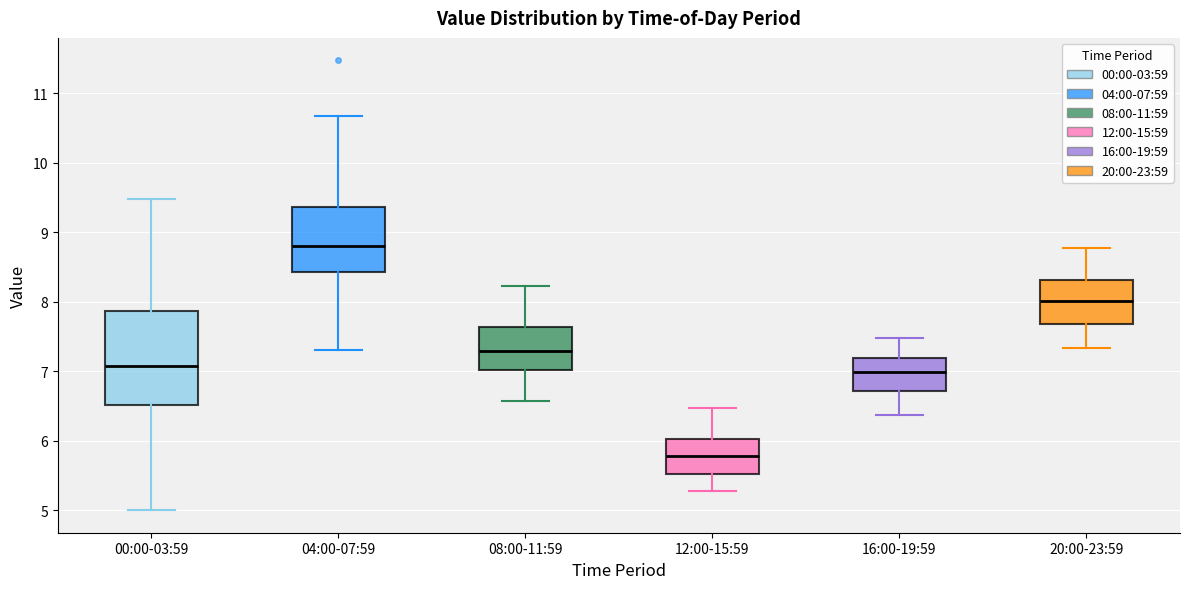

Reading left to right, transcribe this box plot: for each box, give where its median line is, the range the box spans, and where its two whiskers end, as read against the y-axis. The values are not printed on the chart, so give them approximately, as read against the axis.

00:00-03:59: median 7.1, box 6.5 to 7.9, whiskers 5.0 to 9.5
04:00-07:59: median 8.8, box 8.4 to 9.4, whiskers 7.3 to 10.7
08:00-11:59: median 7.3, box 7.0 to 7.6, whiskers 6.6 to 8.2
12:00-15:59: median 5.8, box 5.5 to 6.0, whiskers 5.3 to 6.5
16:00-19:59: median 7.0, box 6.7 to 7.2, whiskers 6.4 to 7.5
20:00-23:59: median 8.0, box 7.7 to 8.3, whiskers 7.3 to 8.8